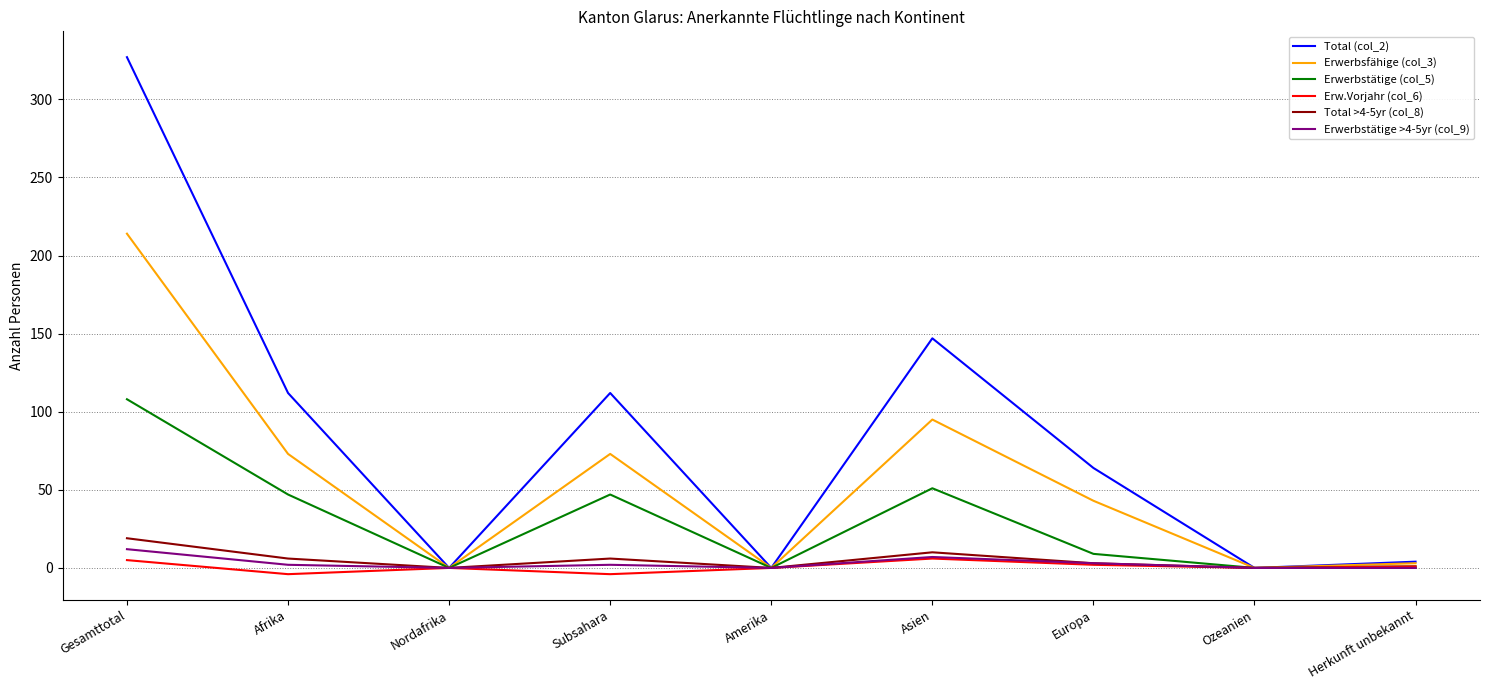

Where is the first local maximum for Erw.Vorjahr (col_6)?

Nordafrika